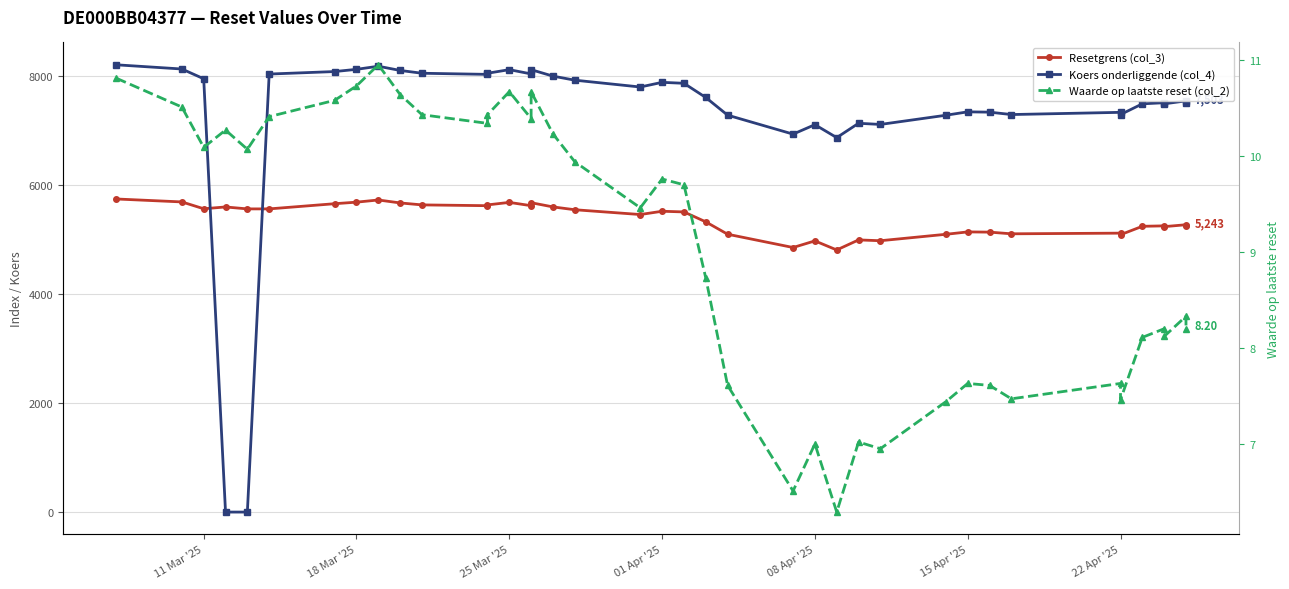

What is the highest value of the Koers onderliggende (col_4) series?

8197.7